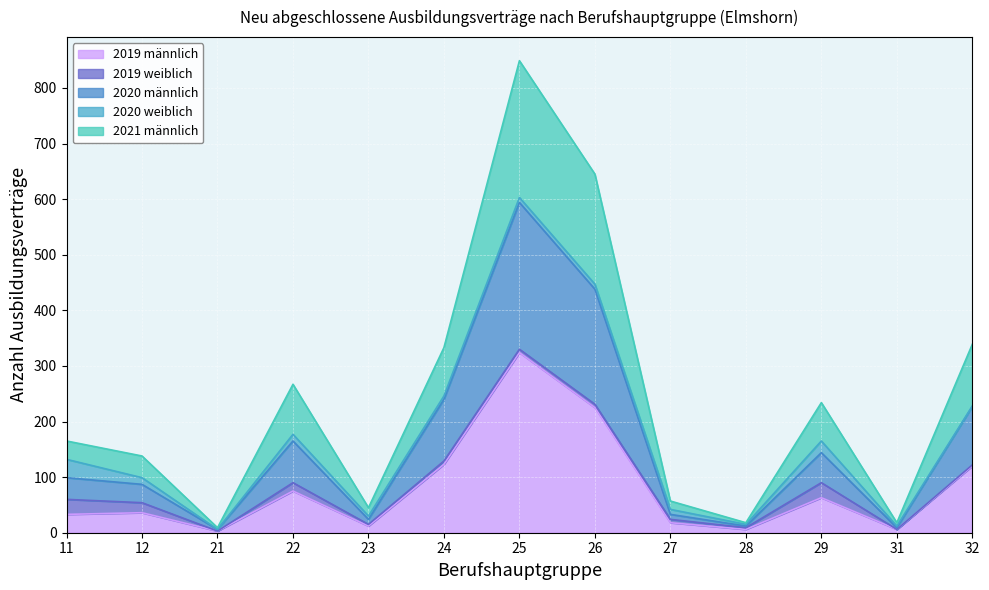

Is it true that 2019 männlich equals 3 at 21?

True